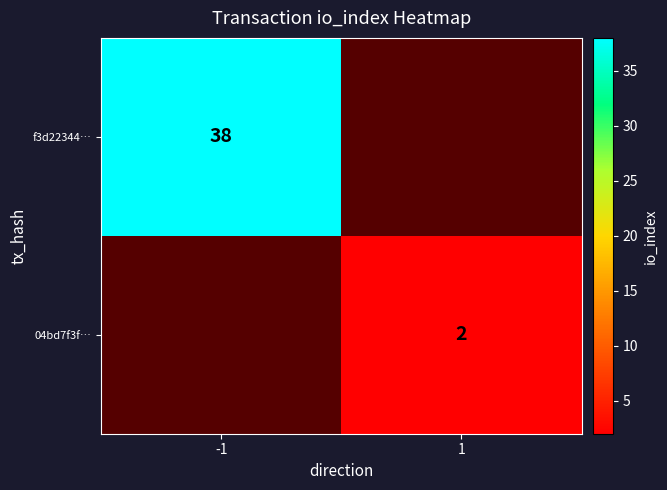

Is the value of f3d22344… at -1 greater than the value of 04bd7f3f… at 1?

Yes